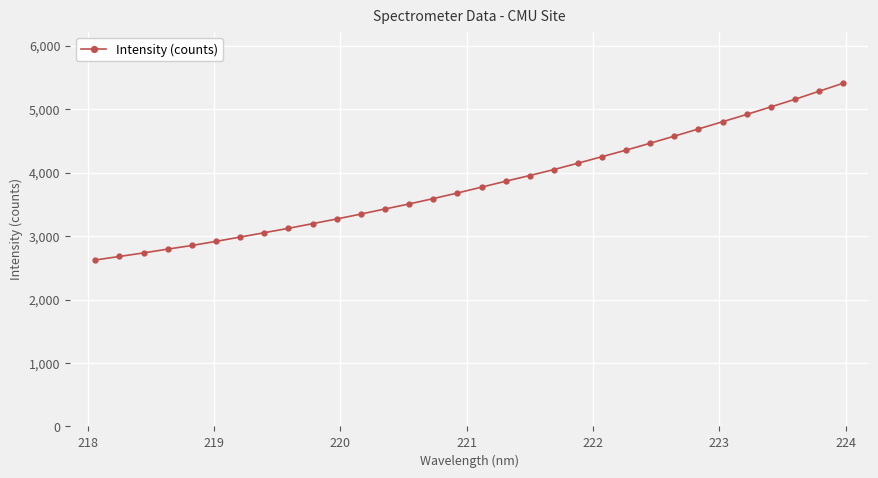

What is the average value?

3827.4